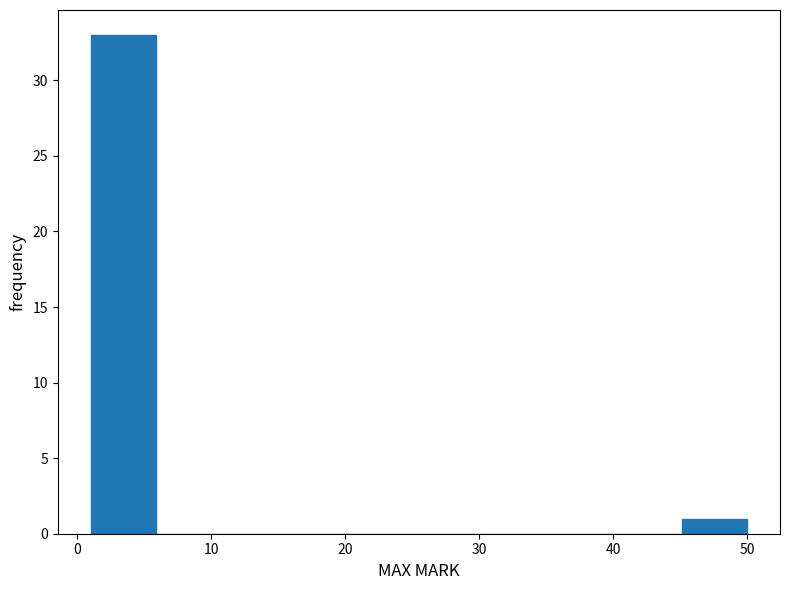

Which range on the x-axis has the tallest bar?

1.0 to 5.9